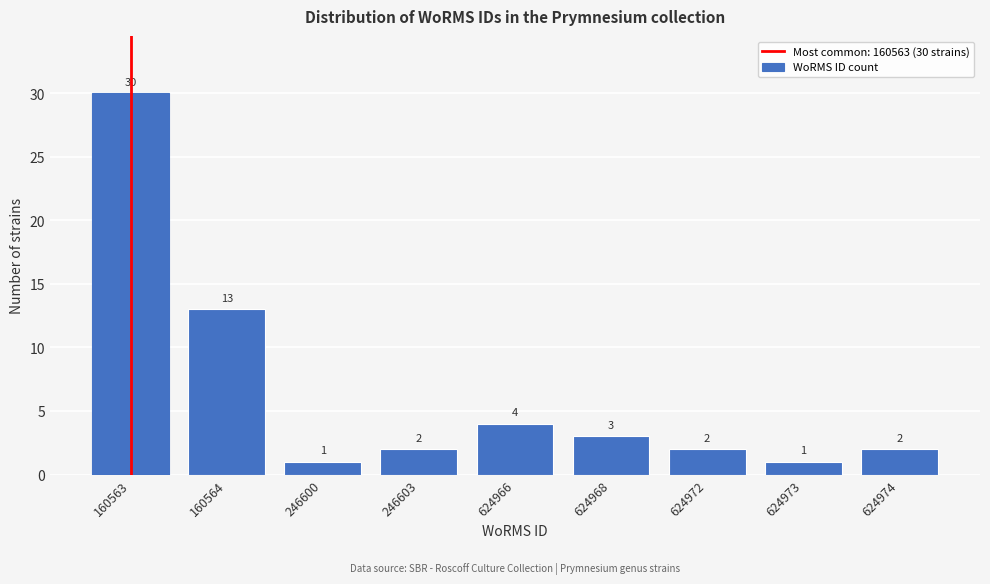

Reading left to right, extract all data points from this chart.

160563=30	160564=13	246600=1	246603=2	624966=4	624968=3	624972=2	624973=1	624974=2